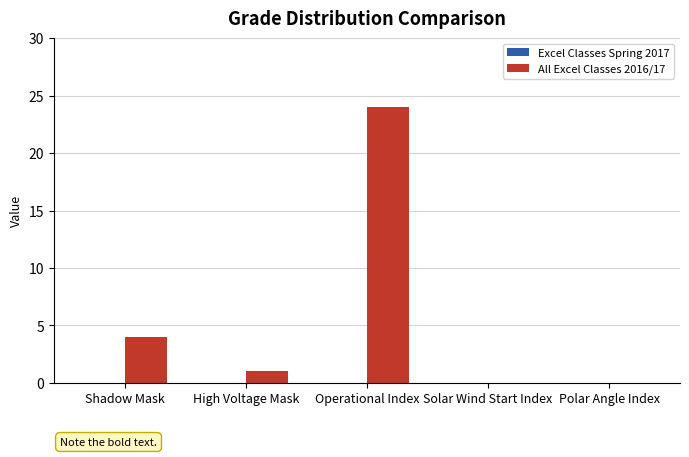

What is the change in value from Shadow Mask to Polar Angle Index?

-4